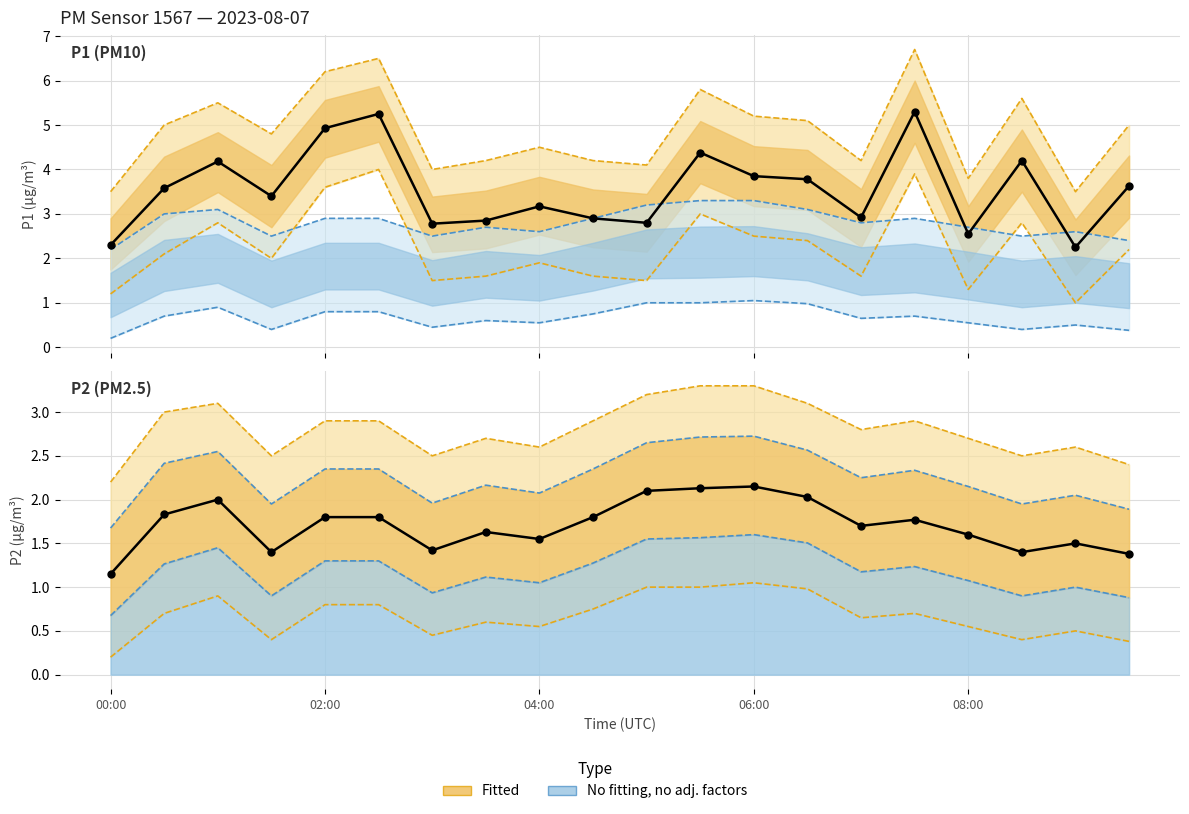

At how many categories does at least one series exceed 2?

20